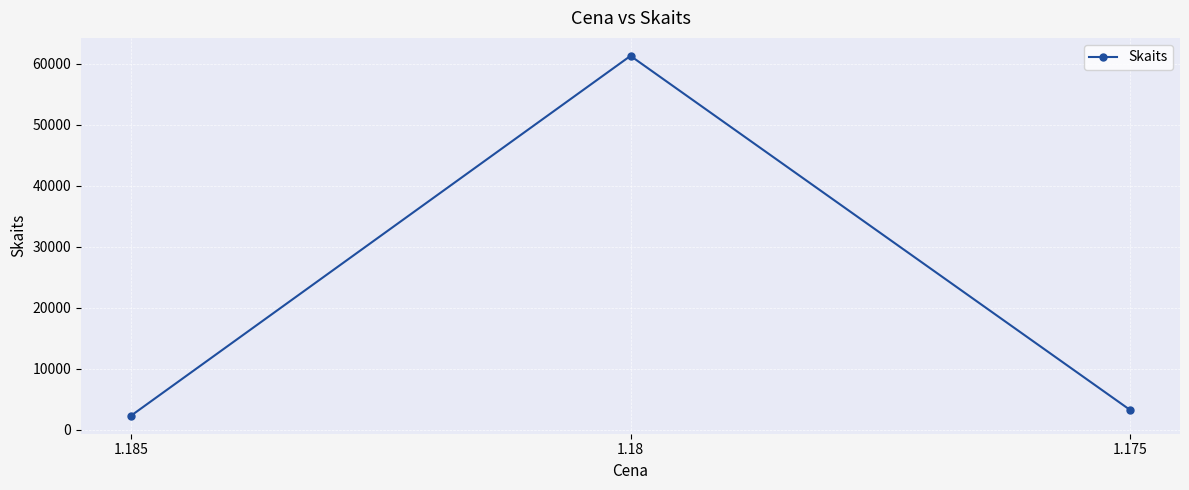

List the labels in order of value, smallest first.

1.185, 1.175, 1.18